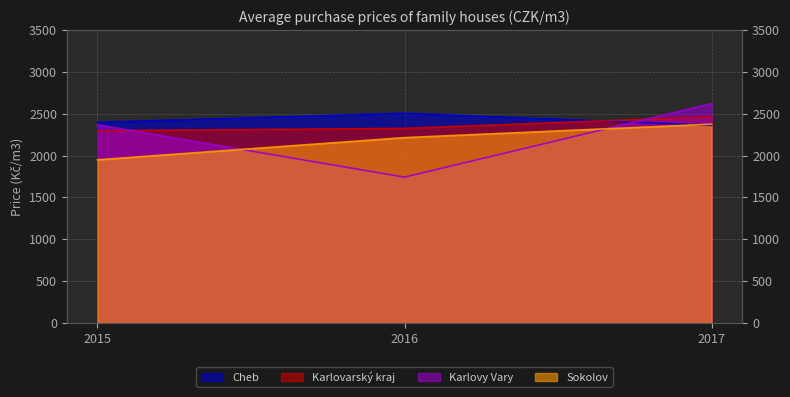

What is the lowest value of the Karlovy Vary series?

1742